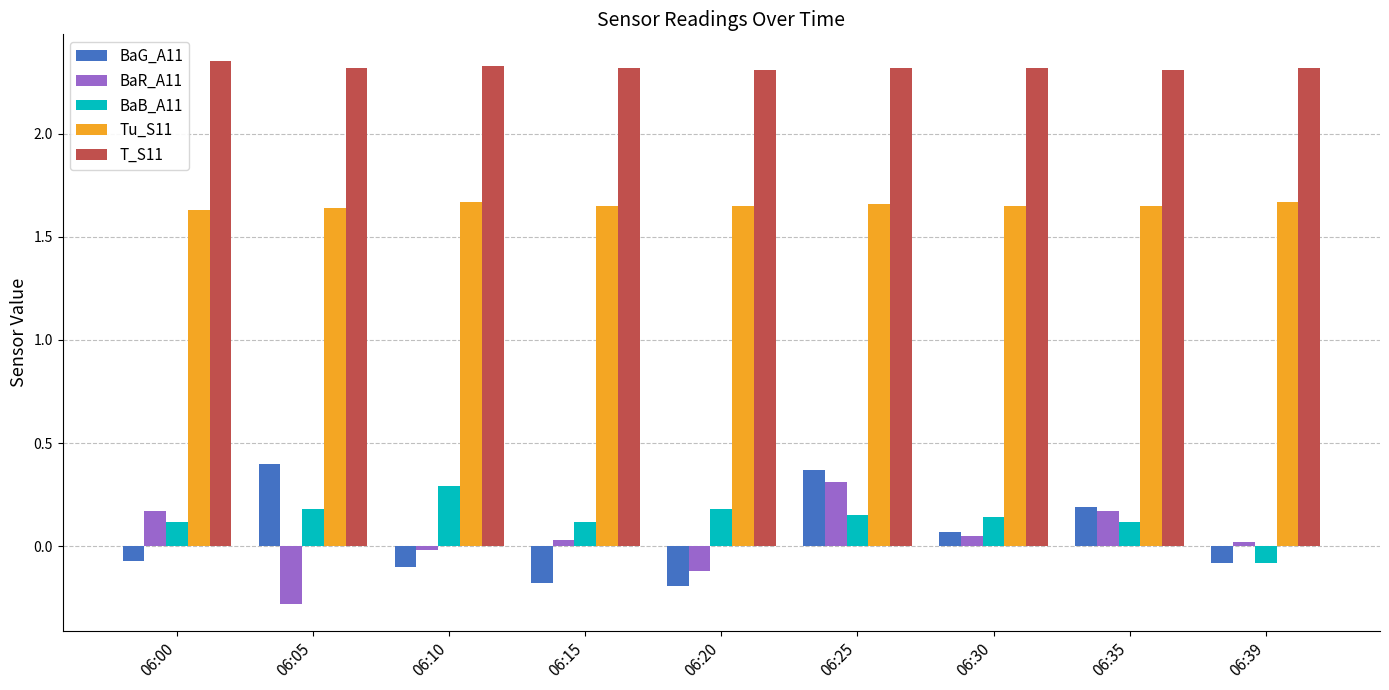

How many positive values does the BaB_A11 series have?

8